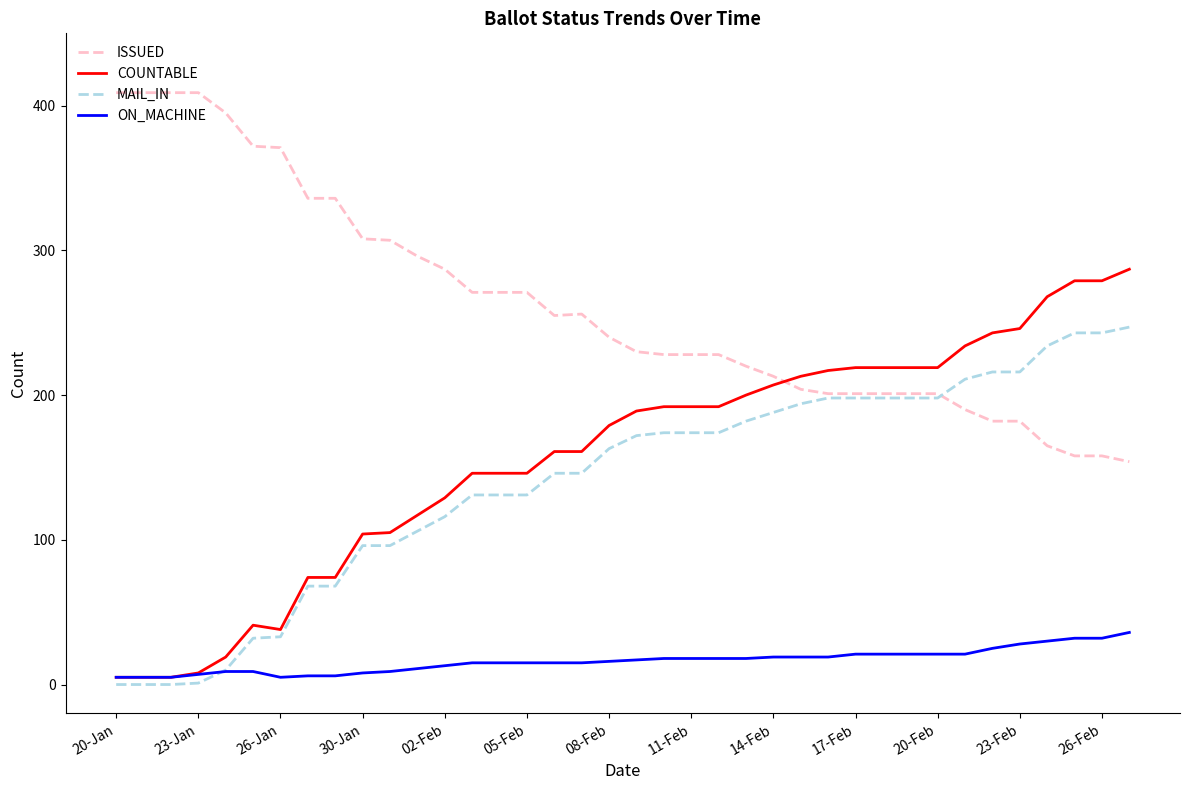

Rank the series by their maximum value, from highest to lowest.

ISSUED, COUNTABLE, MAIL_IN, ON_MACHINE